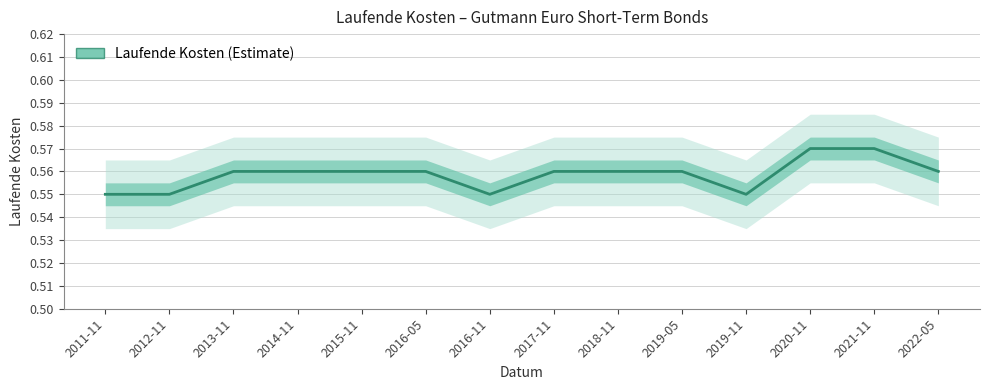

True or false: the data has more than 0 interior local peaks.

False